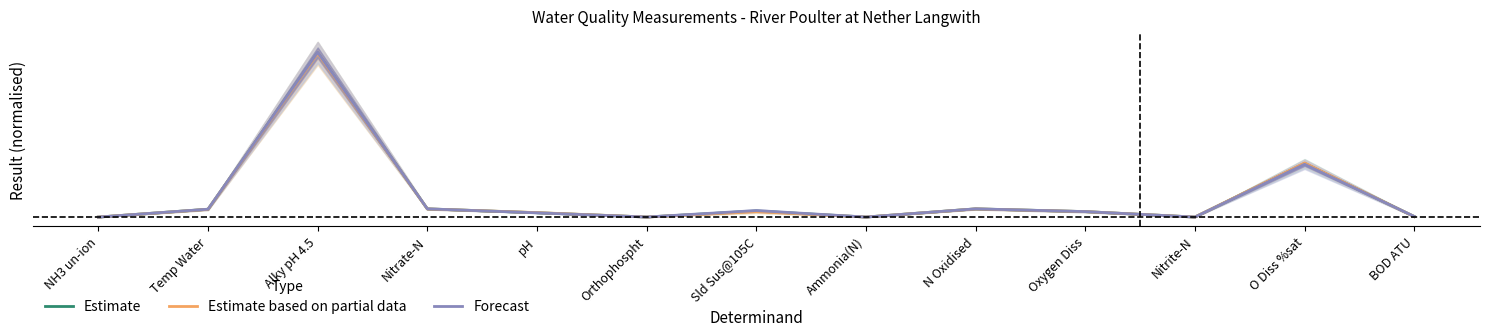

Reading right to left, list all the values displayed in this chart.

Estimate: BOD ATU=0.0	O Diss %sat=0.3	Nitrite-N=0.0	Oxygen Diss=0.0	N Oxidised=0.0	Ammonia(N)=0.0	Sld Sus@105C=0.0	Orthophospht=0.0	pH=0.0	Nitrate-N=0.0	Alky pH 4.5=0.9	Temp Water=0.0	NH3 un-ion=0.0
Estimate based on partial data: BOD ATU=0.0	O Diss %sat=0.3	Nitrite-N=0.0	Oxygen Diss=0.0	N Oxidised=0.0	Ammonia(N)=0.0	Sld Sus@105C=0.0	Orthophospht=0.0	pH=0.0	Nitrate-N=0.0	Alky pH 4.5=0.9	Temp Water=0.0	NH3 un-ion=0.0
Forecast: BOD ATU=0.0	O Diss %sat=0.3	Nitrite-N=0.0	Oxygen Diss=0.0	N Oxidised=0.0	Ammonia(N)=0.0	Sld Sus@105C=0.0	Orthophospht=0.0	pH=0.0	Nitrate-N=0.0	Alky pH 4.5=0.9	Temp Water=0.0	NH3 un-ion=0.0